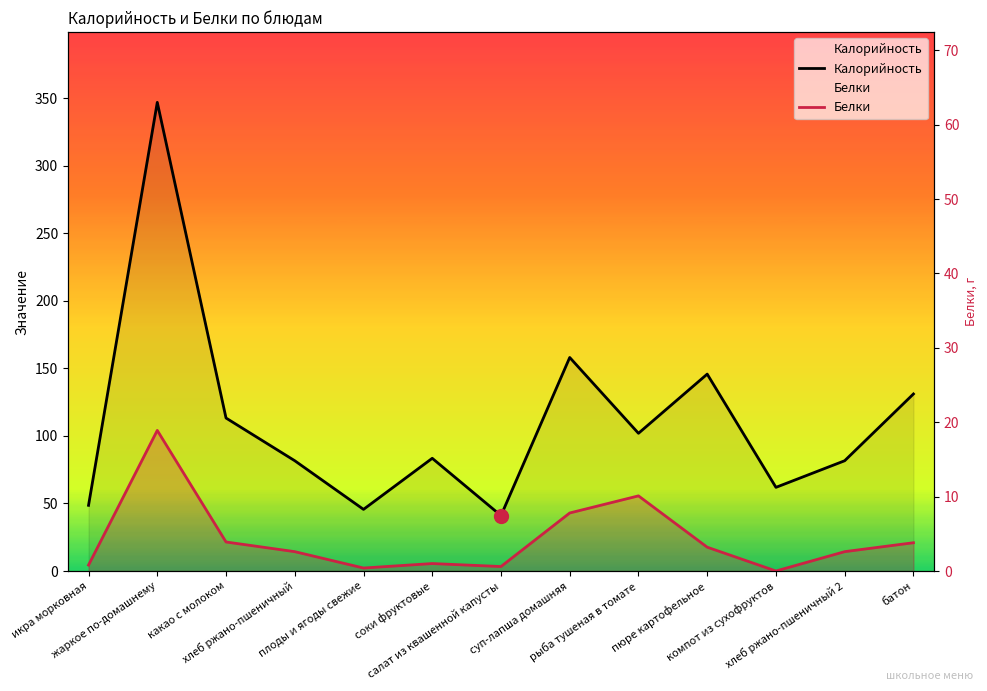

Which series has the largest range (max minus min)?

Калорийность